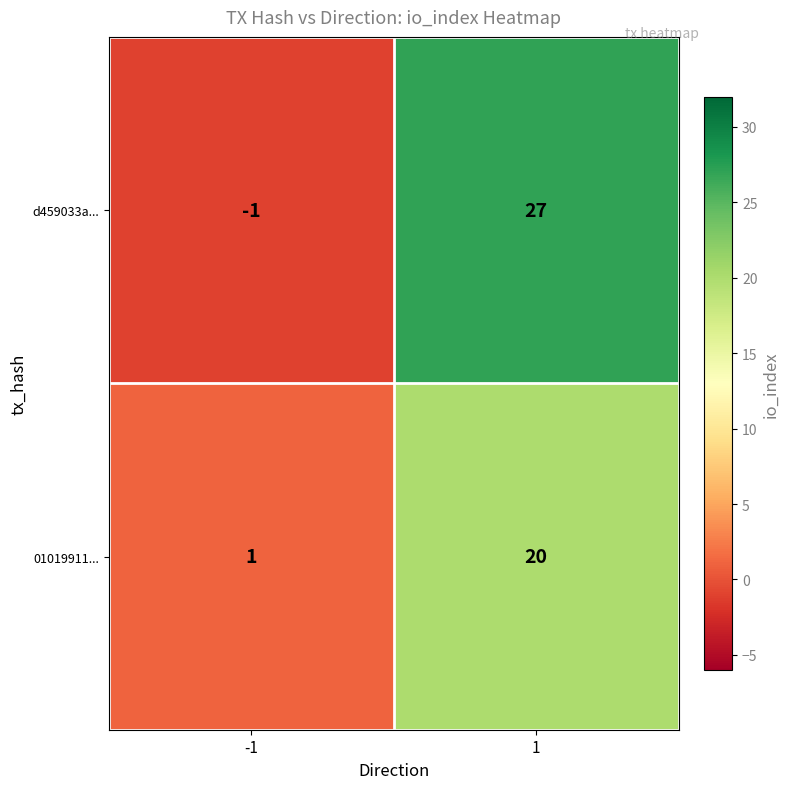

Which series has the largest total across all categories?

d459033a...